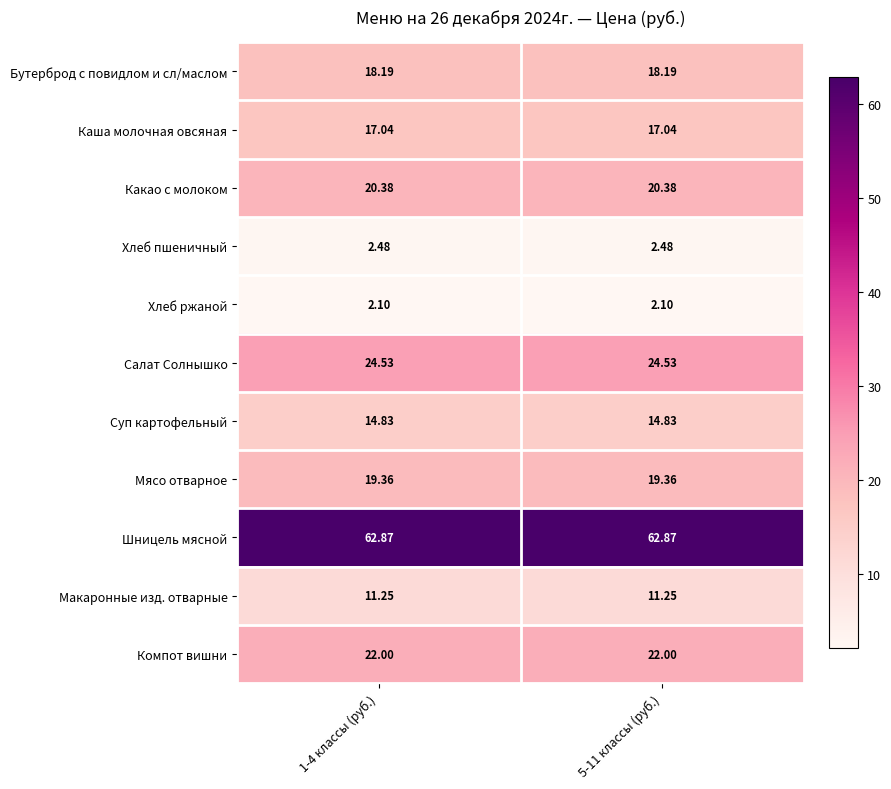

Is the value of Компот вишни at 5-11 классы (руб.) greater than the value of Суп картофельный at 5-11 классы (руб.)?

Yes